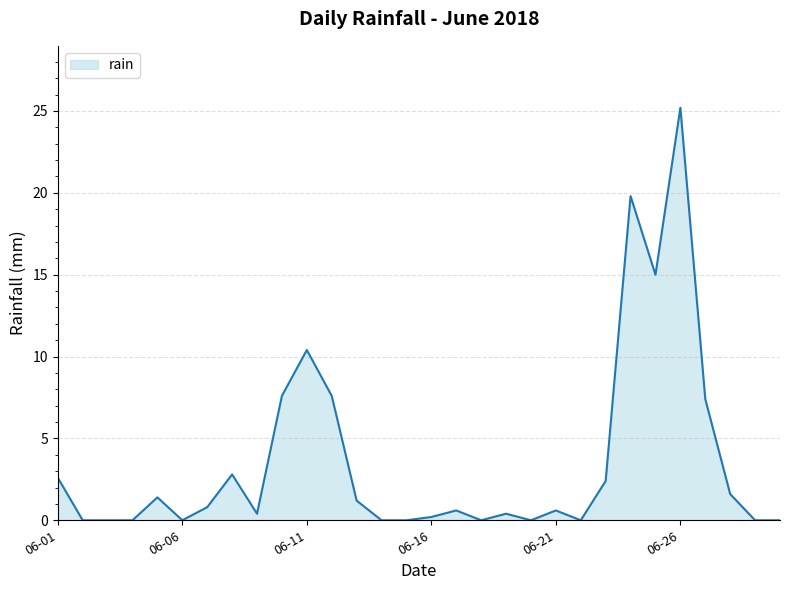

Does the chart display data point markers on the line(s)?

No